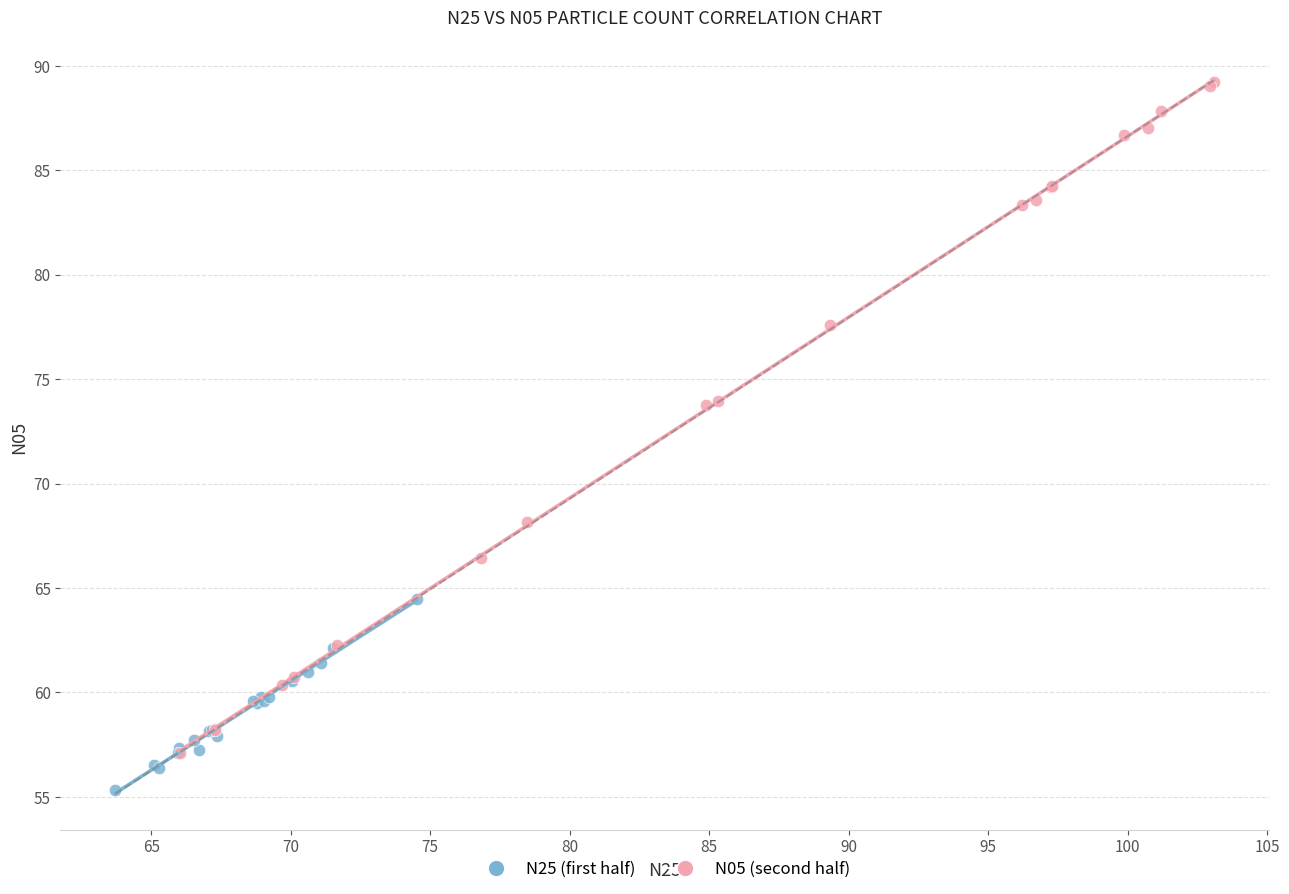

What are all the series names shown in the legend?

N25 (first half), N05 (second half)